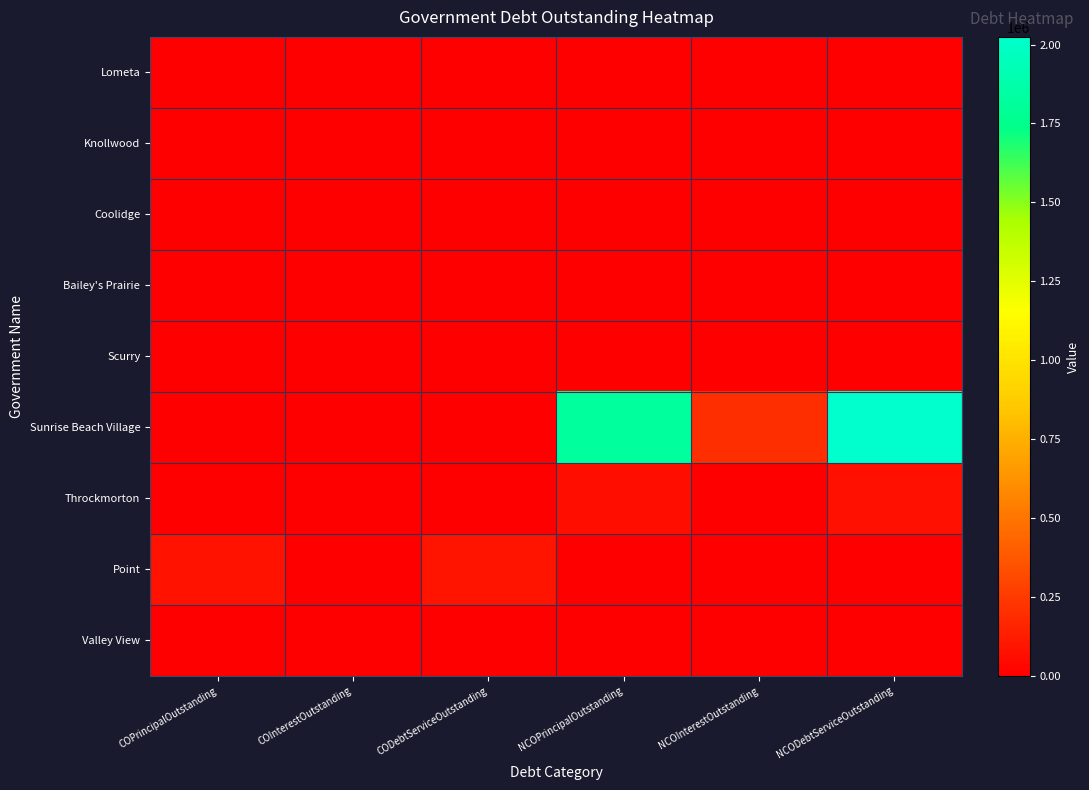

Reading right to left, list all the values displayed in this chart.

Lometa: NCODebtServiceOutstanding=0.0	NCOInterestOutstanding=0.0	NCOPrincipalOutstanding=0.0	CODebtServiceOutstanding=0.0	COInterestOutstanding=0.0	COPrincipalOutstanding=0.0
Knollwood: NCODebtServiceOutstanding=0.0	NCOInterestOutstanding=0.0	NCOPrincipalOutstanding=0.0	CODebtServiceOutstanding=0.0	COInterestOutstanding=0.0	COPrincipalOutstanding=0.0
Coolidge: NCODebtServiceOutstanding=0.0	NCOInterestOutstanding=0.0	NCOPrincipalOutstanding=0.0	CODebtServiceOutstanding=0.0	COInterestOutstanding=0.0	COPrincipalOutstanding=0.0
Bailey's Prairie: NCODebtServiceOutstanding=0.0	NCOInterestOutstanding=0.0	NCOPrincipalOutstanding=0.0	CODebtServiceOutstanding=0.0	COInterestOutstanding=0.0	COPrincipalOutstanding=0.0
Scurry: NCODebtServiceOutstanding=0.0	NCOInterestOutstanding=0.0	NCOPrincipalOutstanding=0.0	CODebtServiceOutstanding=0.0	COInterestOutstanding=0.0	COPrincipalOutstanding=0.0
Sunrise Beach Village: NCODebtServiceOutstanding=2024275.0	NCOInterestOutstanding=204275.0	NCOPrincipalOutstanding=1820000.0	CODebtServiceOutstanding=0.0	COInterestOutstanding=0.0	COPrincipalOutstanding=0.0
Throckmorton: NCODebtServiceOutstanding=72892.7	NCOInterestOutstanding=7033.7	NCOPrincipalOutstanding=65859.0	CODebtServiceOutstanding=0.0	COInterestOutstanding=0.0	COPrincipalOutstanding=0.0
Point: NCODebtServiceOutstanding=0.0	NCOInterestOutstanding=0.0	NCOPrincipalOutstanding=0.0	CODebtServiceOutstanding=88676.5	COInterestOutstanding=4044.8	COPrincipalOutstanding=84631.7
Valley View: NCODebtServiceOutstanding=0.0	NCOInterestOutstanding=0.0	NCOPrincipalOutstanding=0.0	CODebtServiceOutstanding=0.0	COInterestOutstanding=0.0	COPrincipalOutstanding=0.0